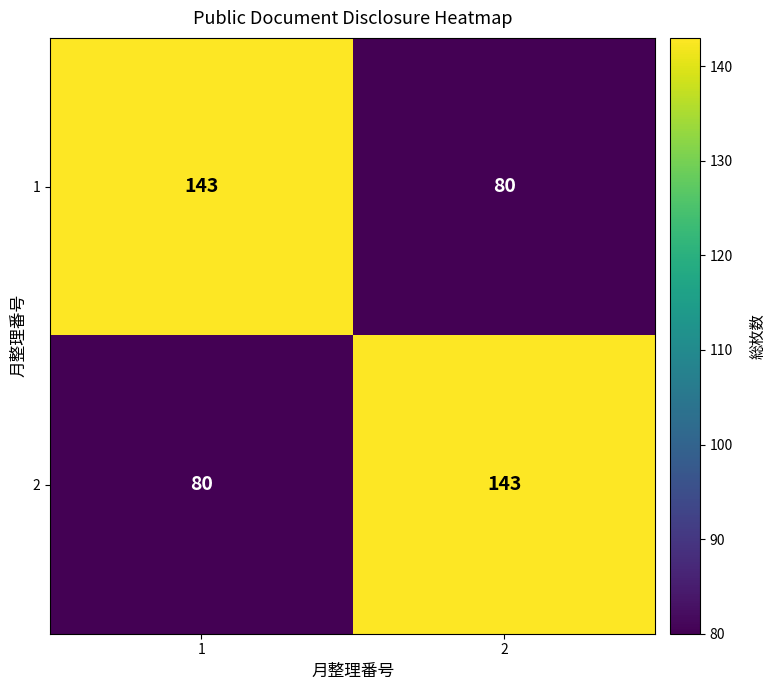

What is the spread (max minus min) of values at 1?

63